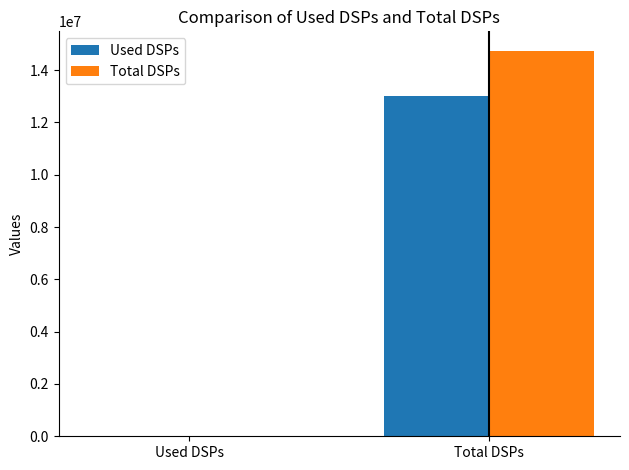

How many distinct data groups are displayed?

2